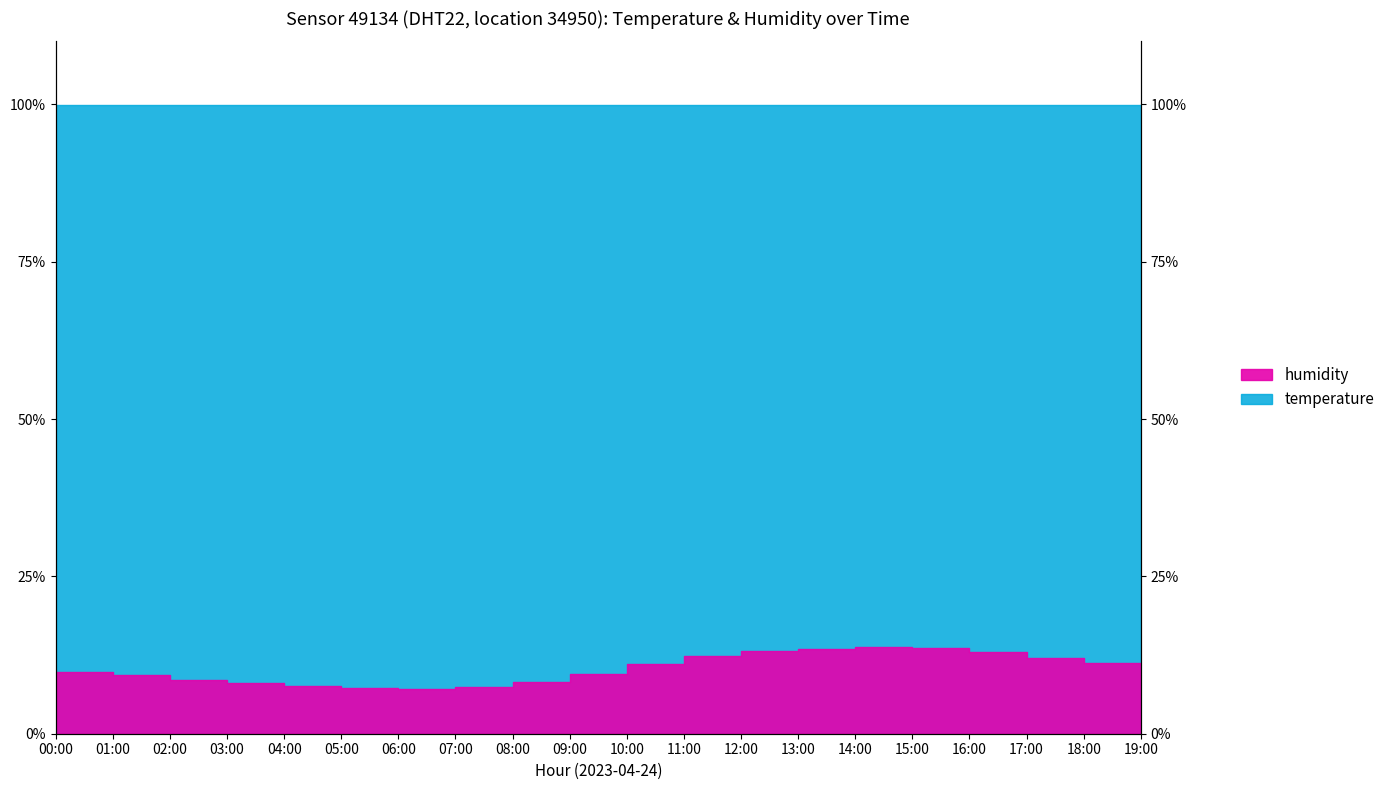

What is the difference between the second highest and second lowest values?

6.3